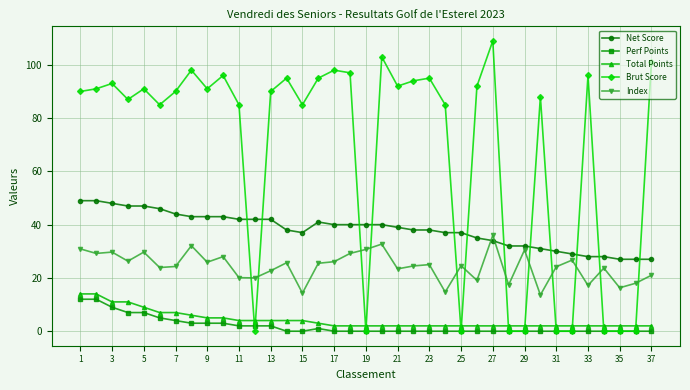

What is the highest value of the Index series?

36.0